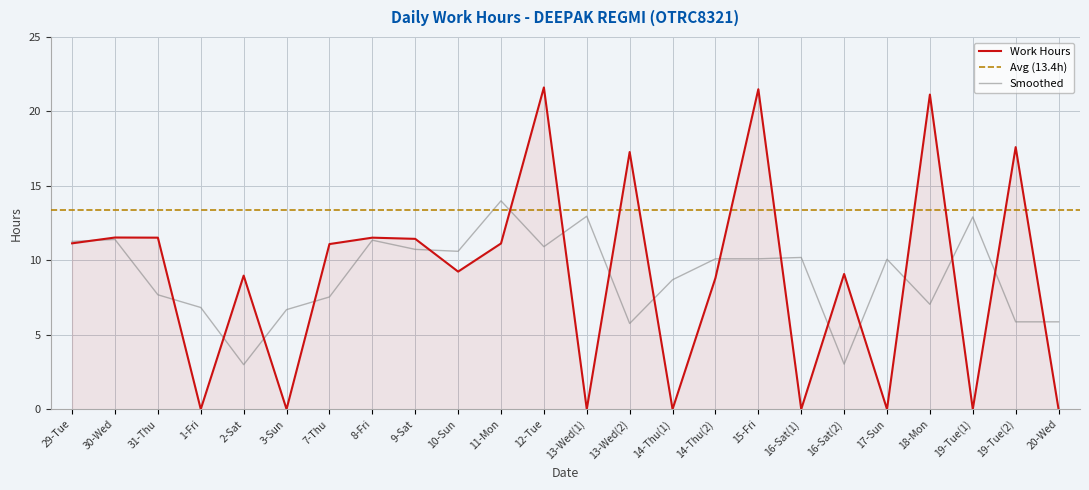

Where is the first local minimum?

1-Fri